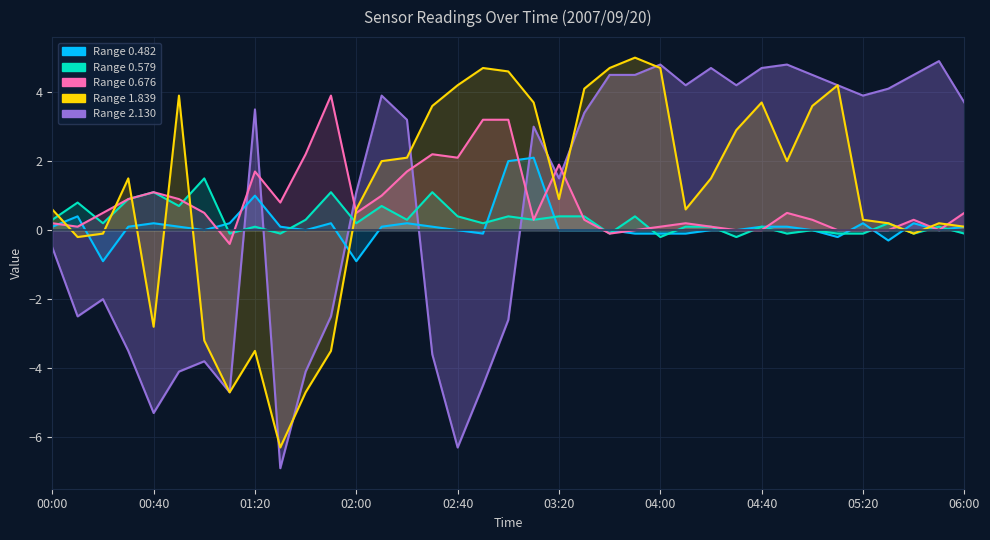

How many data points in 0.482 are above 0?

19